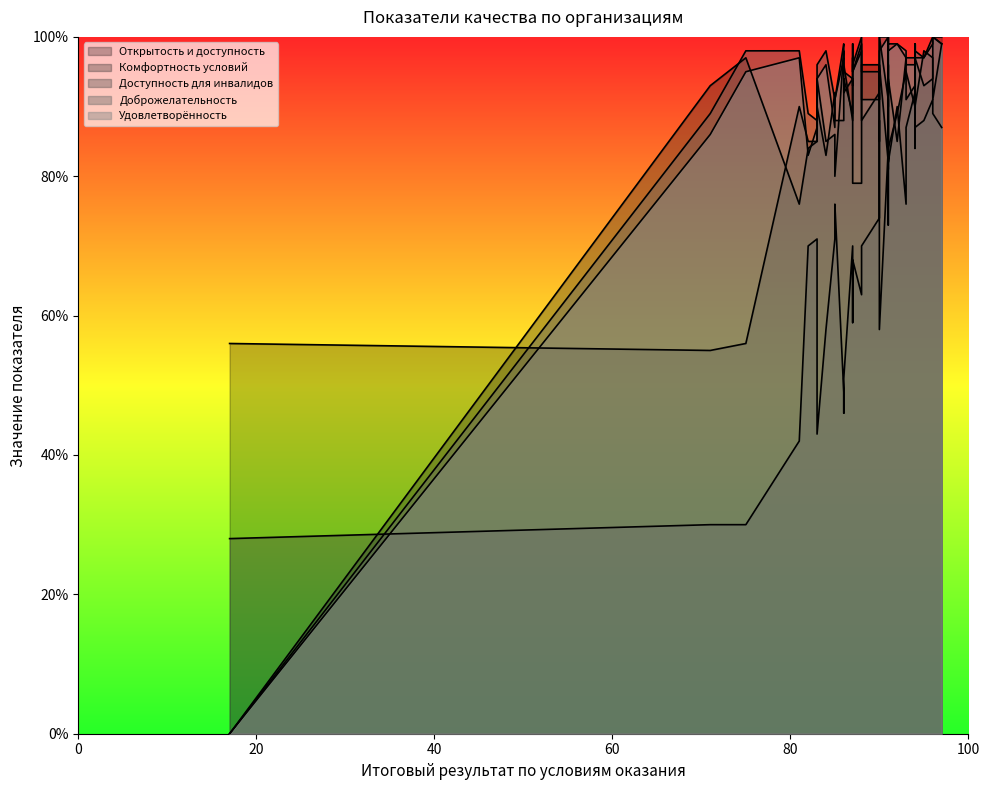

Does the chart have visible grid lines?

No